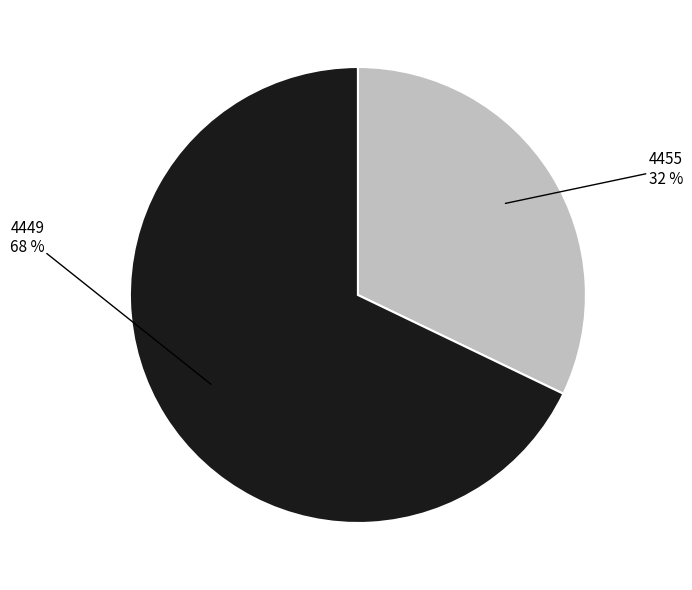

Is there a majority slice in this chart?

Yes